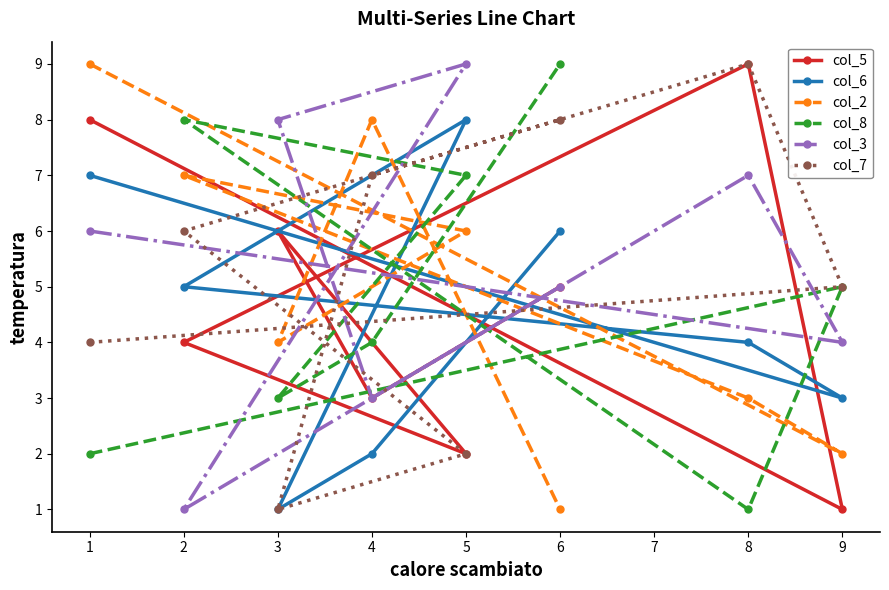

Reading right to left, what are all the values shown in this chart?

col_5: 9=1	8=9	6=5	5=2	4=3	3=6	2=4	1=8
col_6: 9=3	8=4	6=6	5=8	4=2	3=1	2=5	1=7
col_2: 9=2	8=3	6=1	5=6	4=8	3=4	2=7	1=9
col_8: 9=5	8=1	6=9	5=7	4=4	3=3	2=8	1=2
col_3: 9=4	8=7	6=5	5=9	4=3	3=8	2=1	1=6
col_7: 9=5	8=9	6=8	5=2	4=7	3=1	2=6	1=4